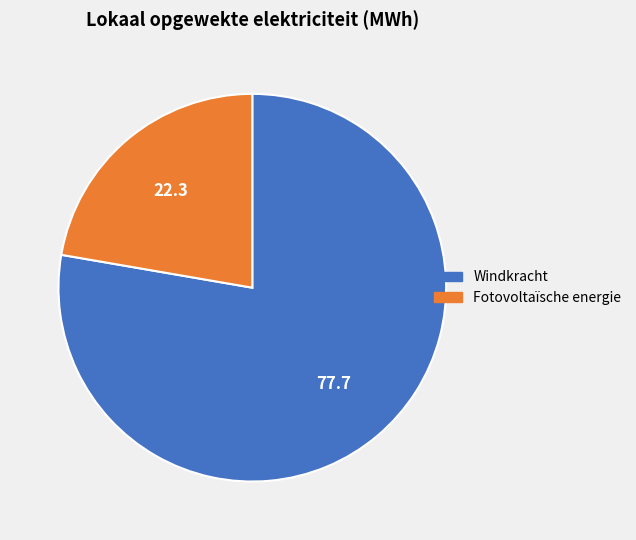

Rank the categories by value from lowest to highest.

Fotovoltaïsche energie, Windkracht